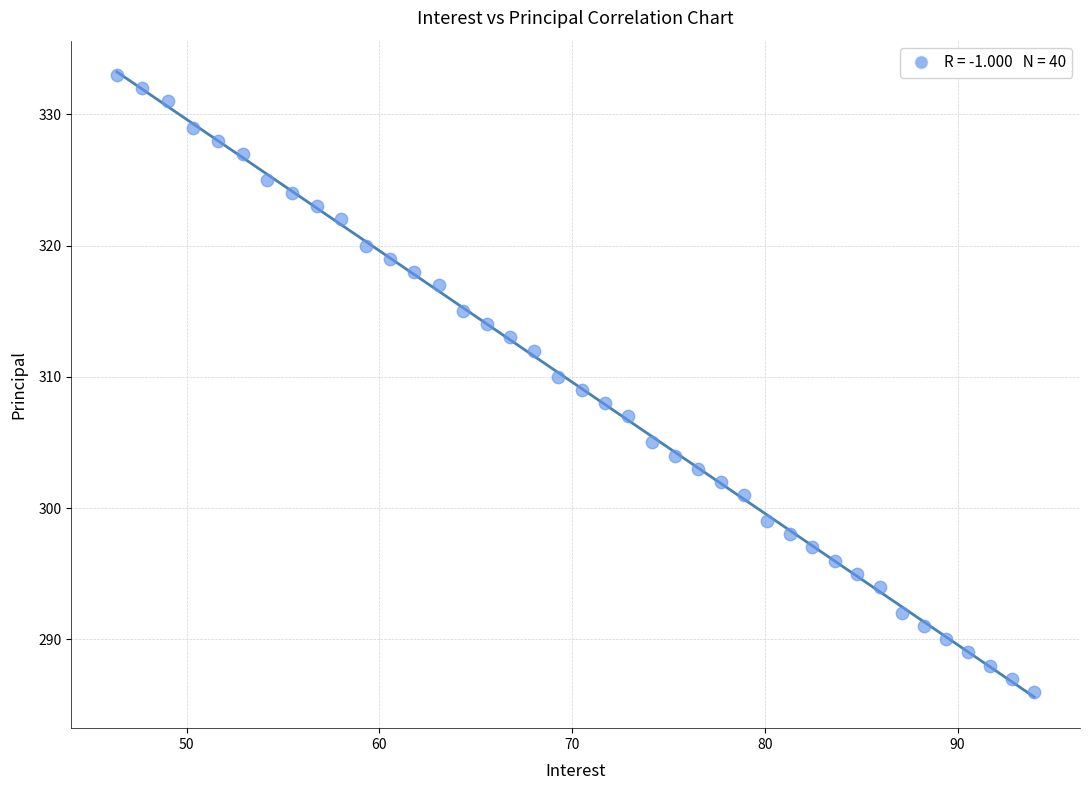

What is the range of Y values (max minus min)?

47